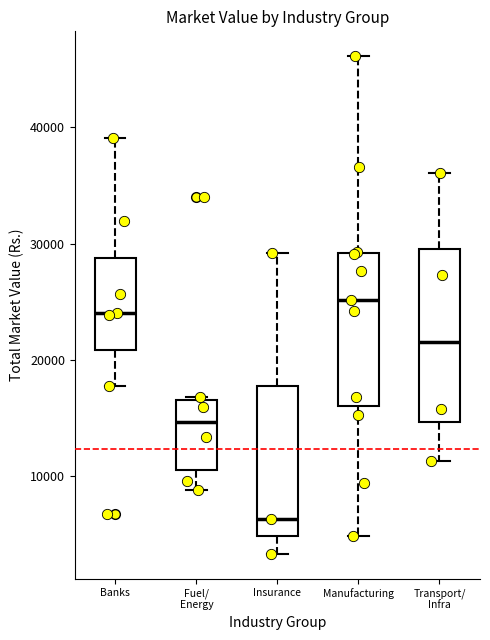

Where does the median line of the box for Manufacturing sit on the y-axis? The values are not printed on the chart, so give them approximately, as read against the axis.

25000